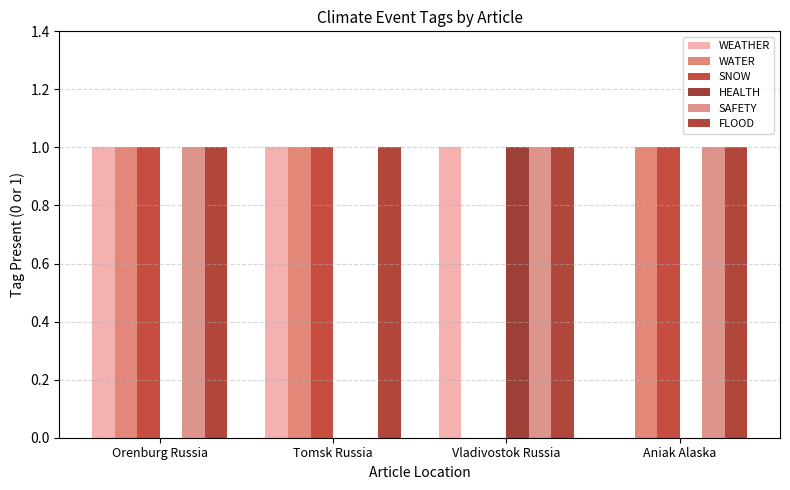

Are the bars grouped side by side (vs. stacked)?

Yes